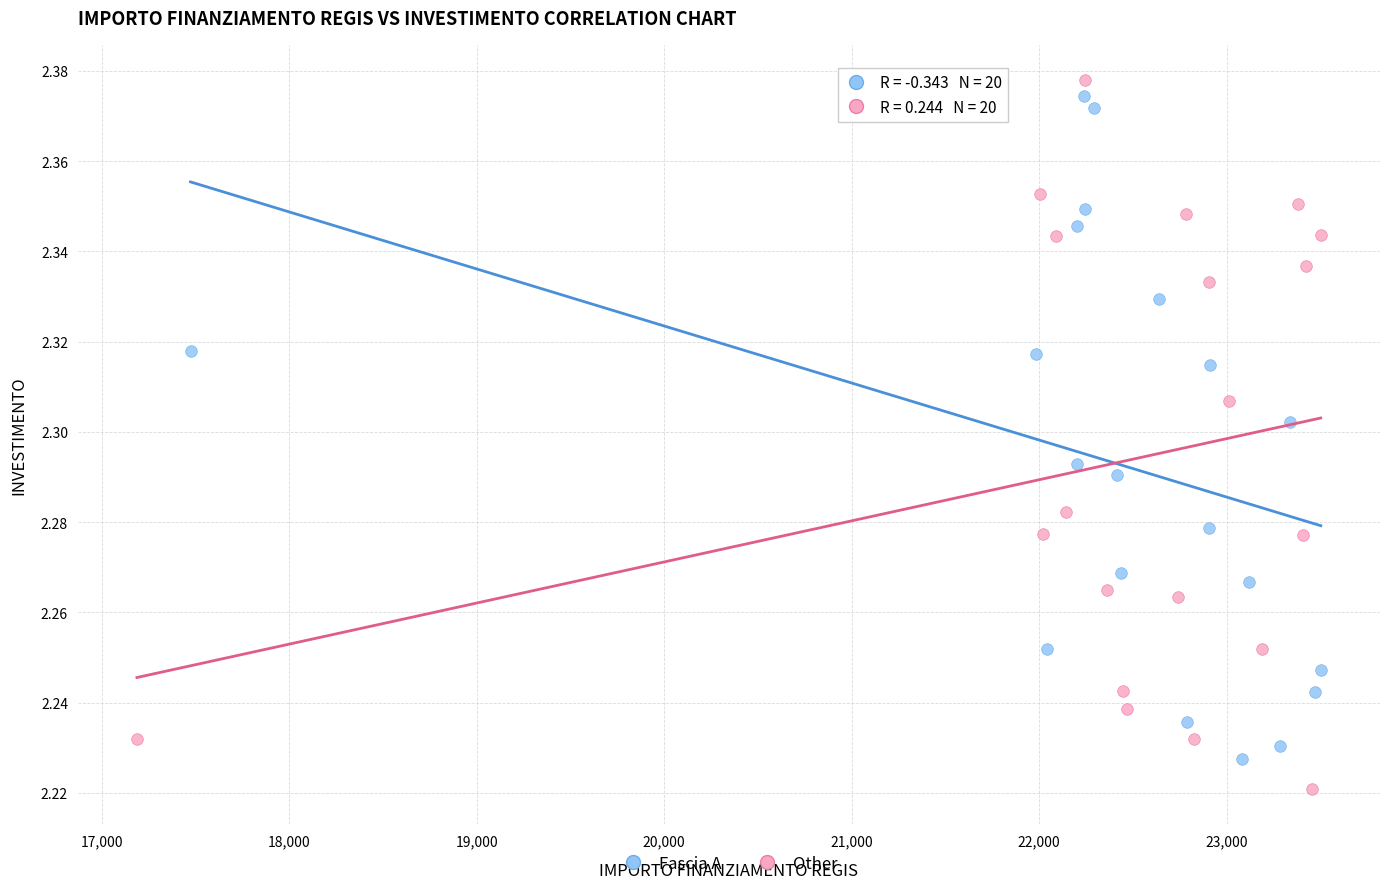

Which series contains the highest Y value?

Other